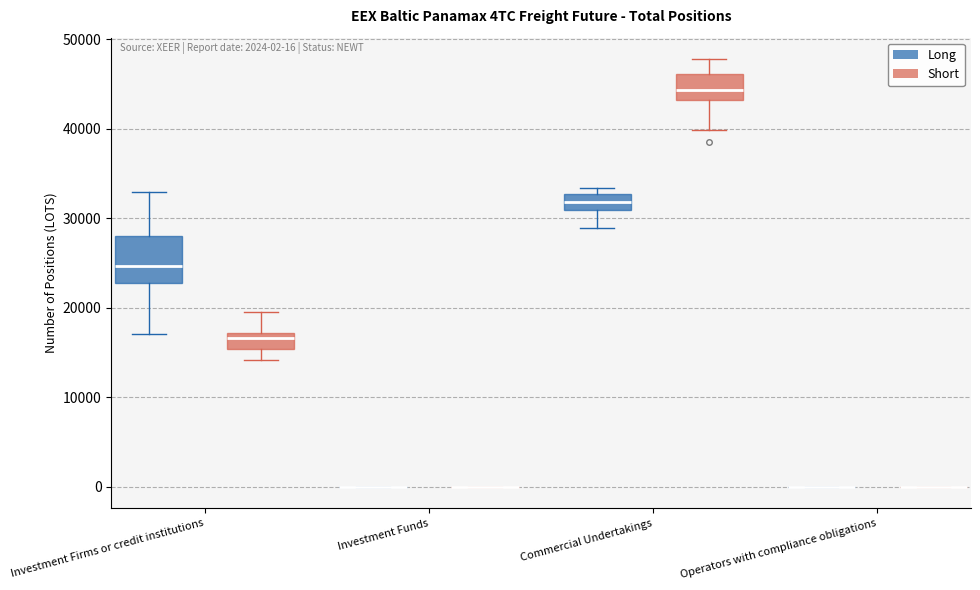

Which box is the tallest, from its lower edge to its upper edge?

Investment Firms or credit institutions (Long)